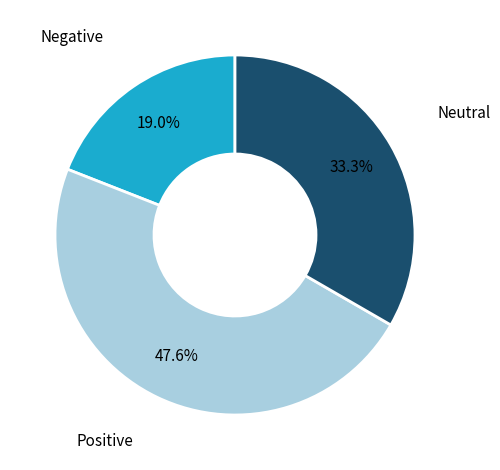

Approximately how many times larger is the value at Negative compared to Neutral?

0.6